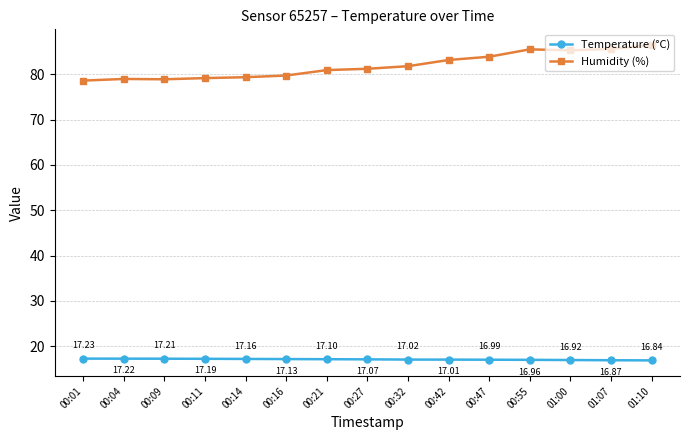

Which series has the widest spread of values?

Humidity (%)